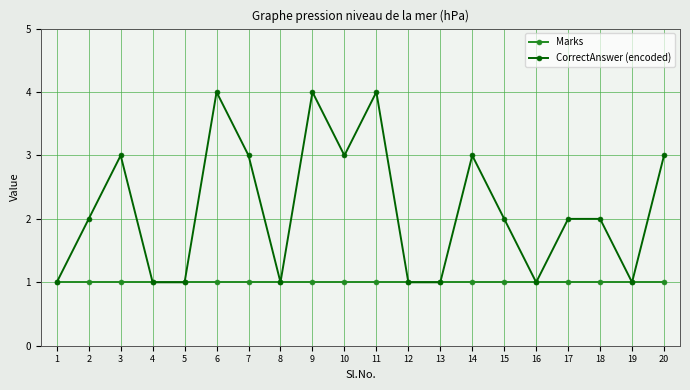

How many CorrectAnswer (encoded) values are between 1 and 3?

17